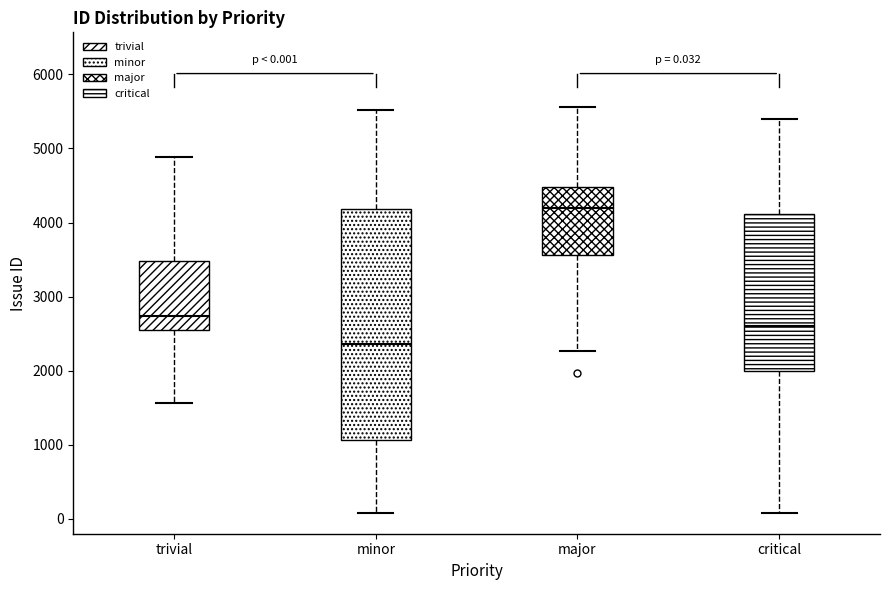

Which box has the highest median line?

major